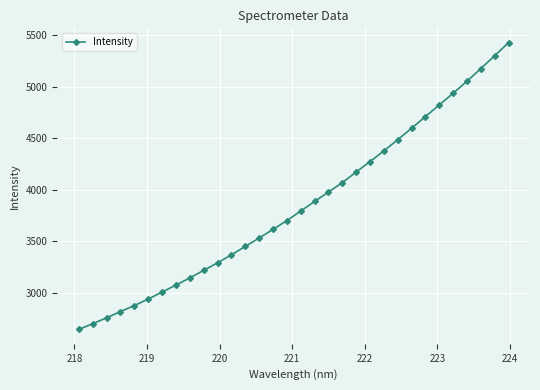

What is the value of the 8th point from the left?

3073.9